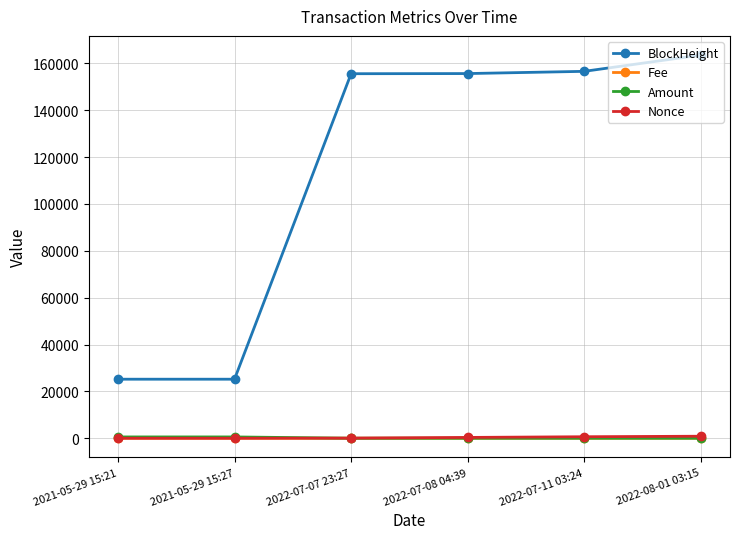

What is the maximum value shown in the chart?

163564.0